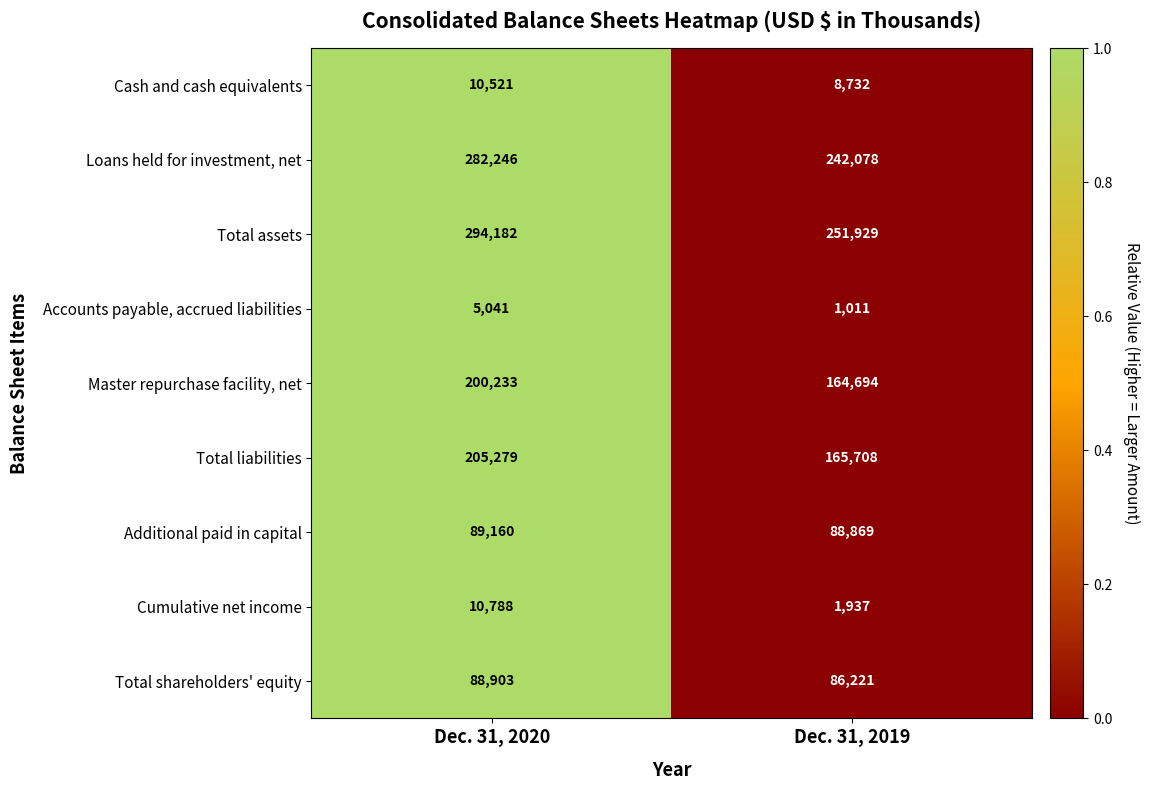

Reading right to left, list all the values displayed in this chart.

Cash and cash equivalents: Dec. 31, 2019=8732	Dec. 31, 2020=10521
Loans held for investment, net: Dec. 31, 2019=242078	Dec. 31, 2020=282246
Total assets: Dec. 31, 2019=251929	Dec. 31, 2020=294182
Accounts payable, accrued liabilities: Dec. 31, 2019=1011	Dec. 31, 2020=5041
Master repurchase facility, net: Dec. 31, 2019=164694	Dec. 31, 2020=200233
Total liabilities: Dec. 31, 2019=165708	Dec. 31, 2020=205279
Additional paid in capital: Dec. 31, 2019=88869	Dec. 31, 2020=89160
Cumulative net income: Dec. 31, 2019=1937	Dec. 31, 2020=10788
Total shareholders' equity: Dec. 31, 2019=86221	Dec. 31, 2020=88903